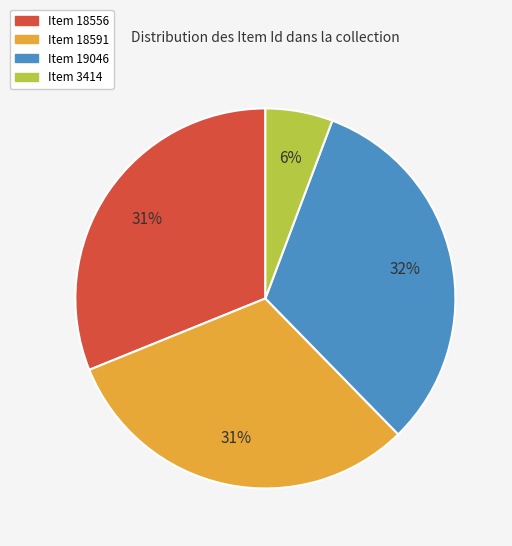

Which has a higher value, Item 18556 or Item 3414?

Item 18556